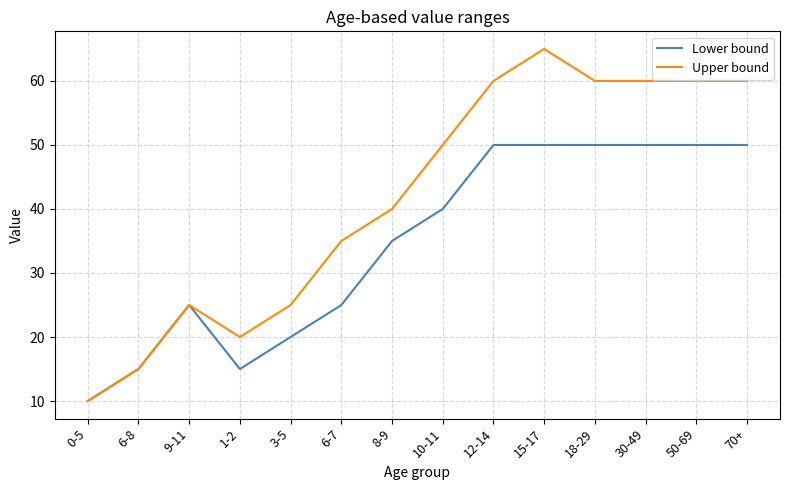

Count the Lower bound values in the range 20 to 50.

11